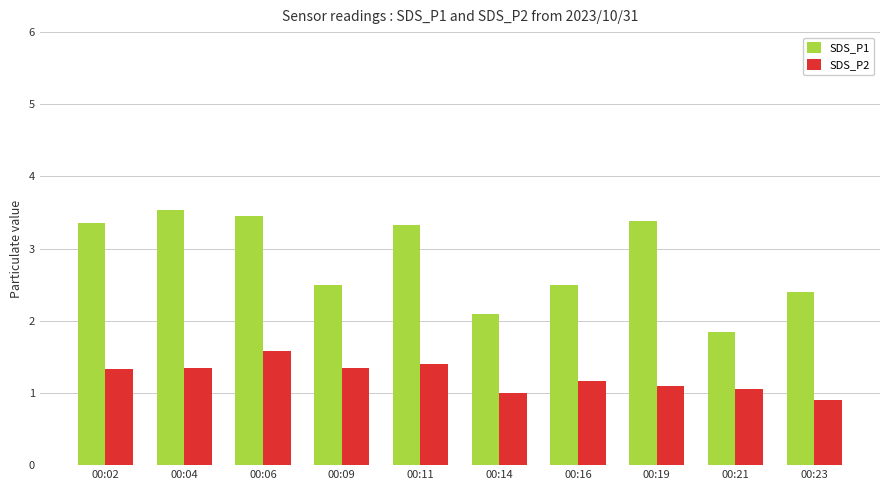

What is the difference between the maximum and minimum values in the SDS_P2 series?

0.7